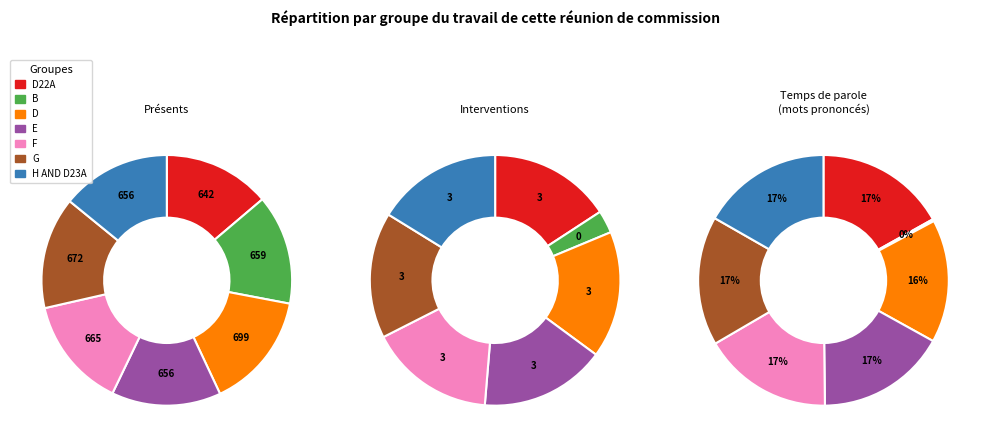

What is the largest slice in the pie chart?

D